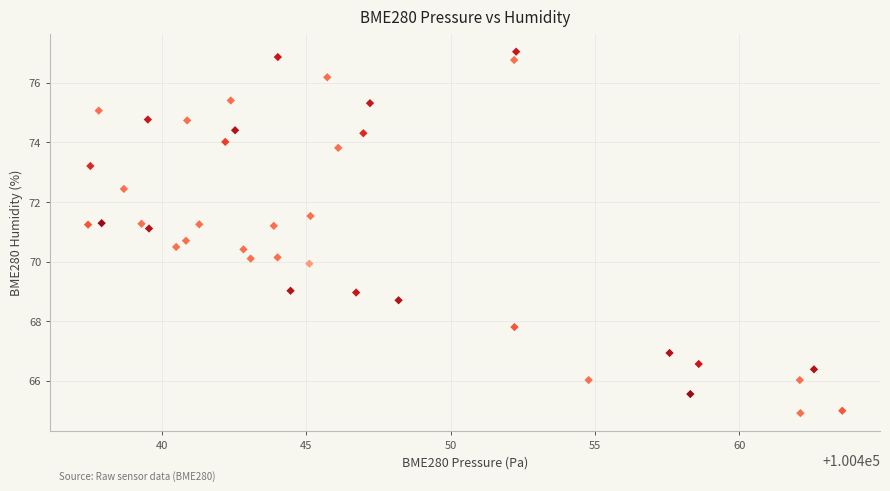

What is the range of Y values (max minus min)?

12.1